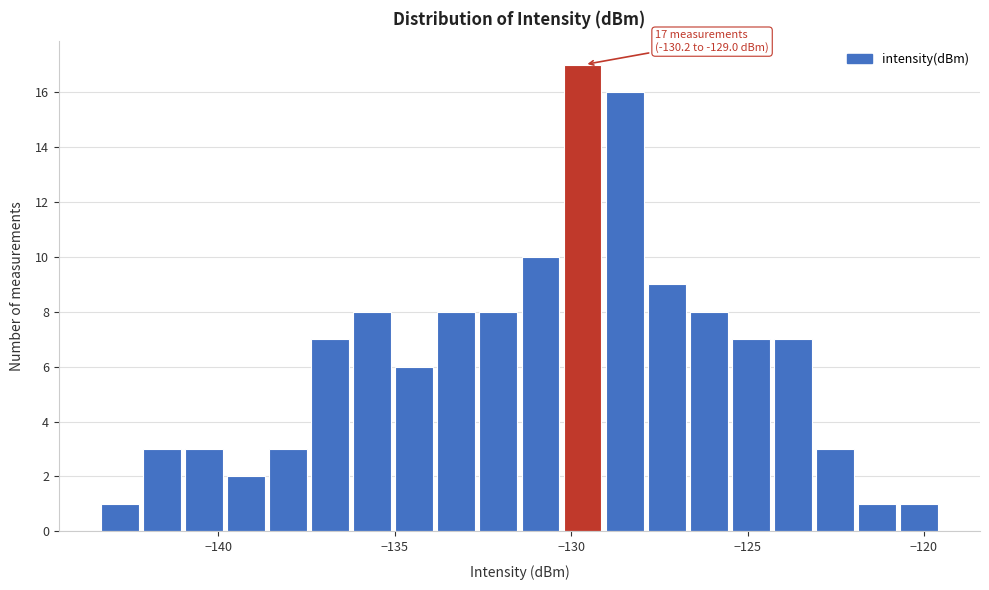

Read against the x-axis, roughly where is the centre of the tallest bar?

-129.5